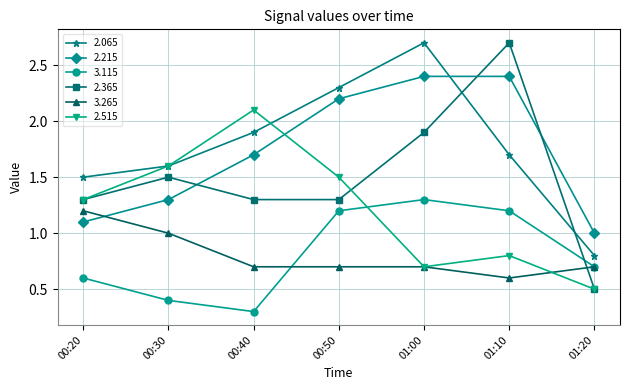

How many lines are shown in the chart?

6